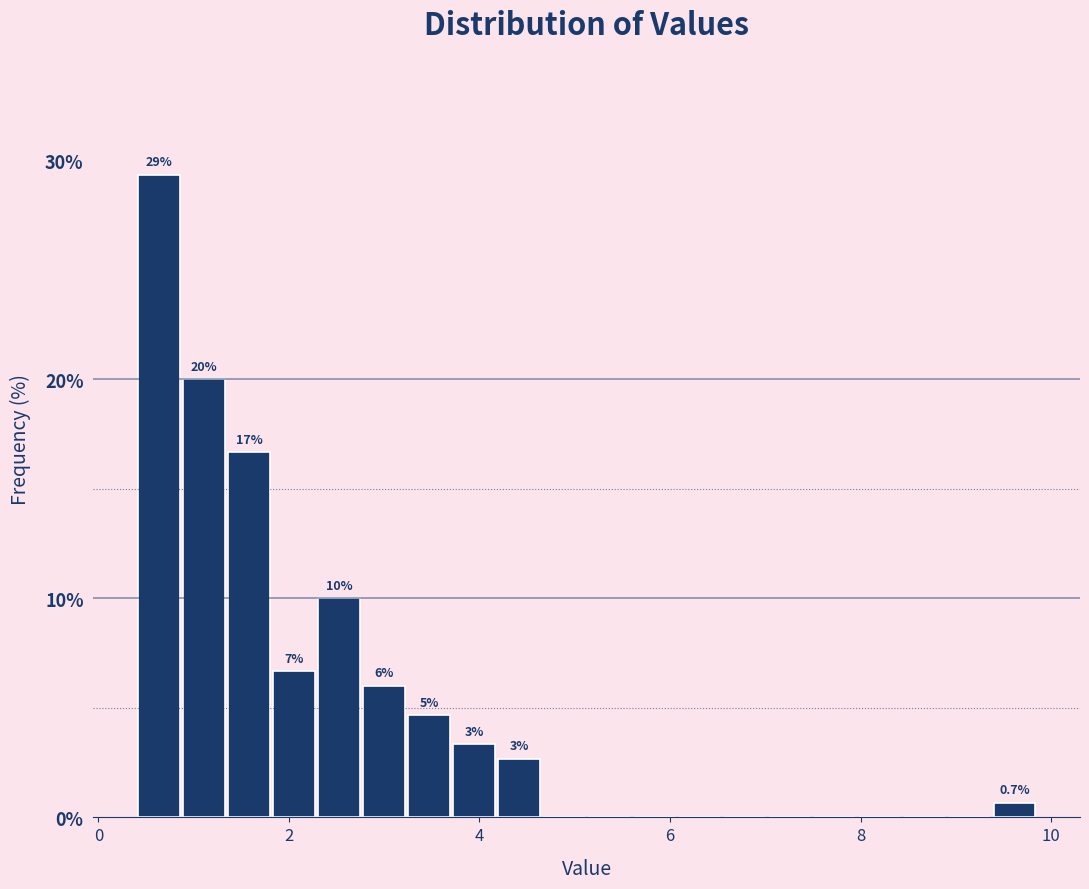

Around what value on the x-axis is the tallest bar? Give the approximate position of its centre, as read against the axis.

0.6